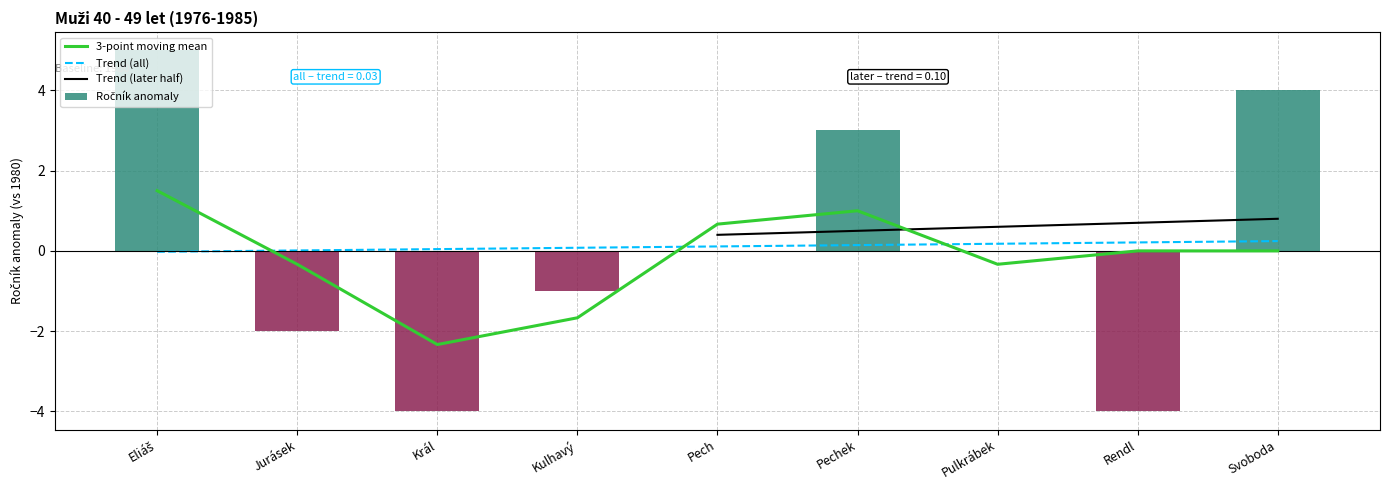

Reading left to right, list all the values displayed in this chart.

5	-2	-4	-1	0	3	0	-4	4